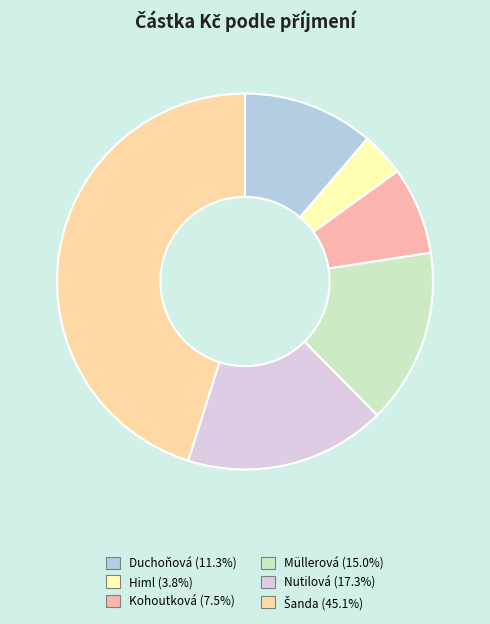

How many slices are in this pie chart?

6